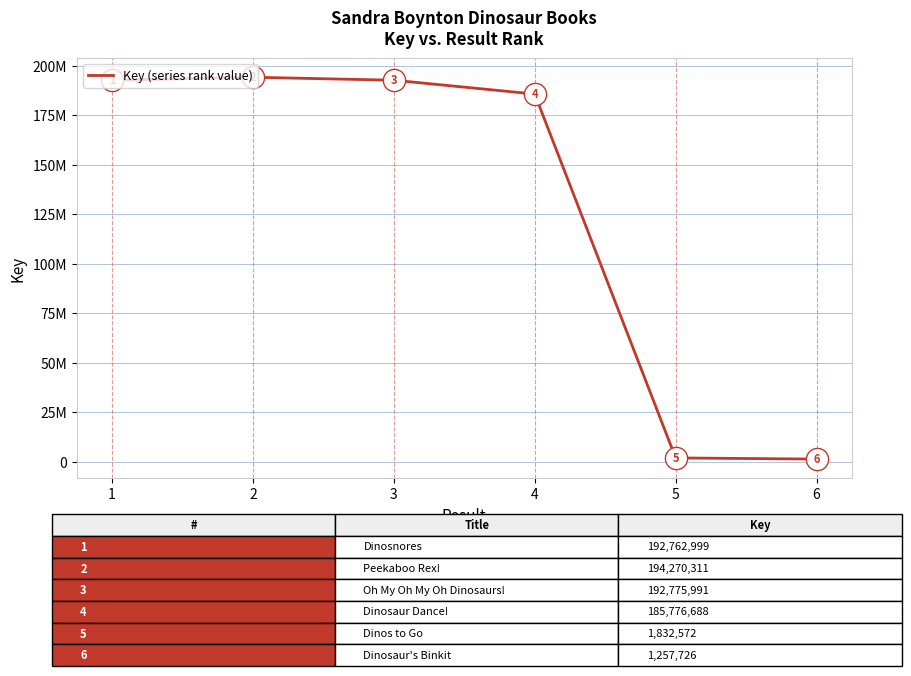

What is the sum of all values?

768676287